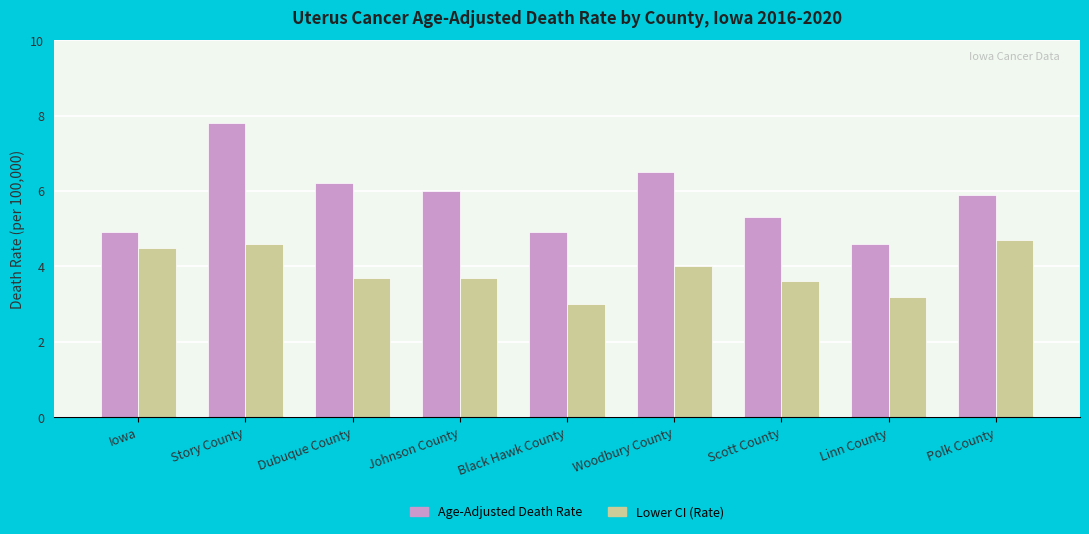

Reading left to right, what are all the values shown in this chart?

Age-Adjusted Death Rate: Iowa=4.9	Story County=7.8	Dubuque County=6.2	Johnson County=6.0	Black Hawk County=4.9	Woodbury County=6.5	Scott County=5.3	Linn County=4.6	Polk County=5.9
Lower CI (Rate): Iowa=4.5	Story County=4.6	Dubuque County=3.7	Johnson County=3.7	Black Hawk County=3.0	Woodbury County=4.0	Scott County=3.6	Linn County=3.2	Polk County=4.7